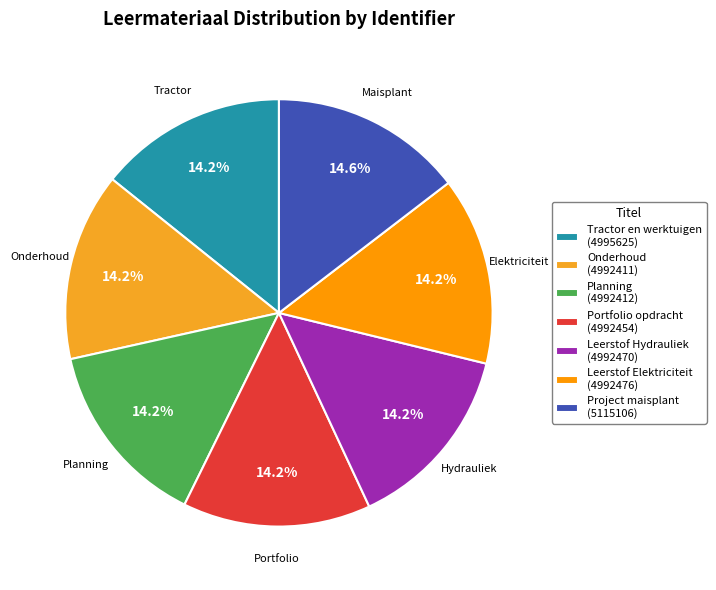

The Leerstof Elektriciteit slice represents 14% of the pie. True or false?

True